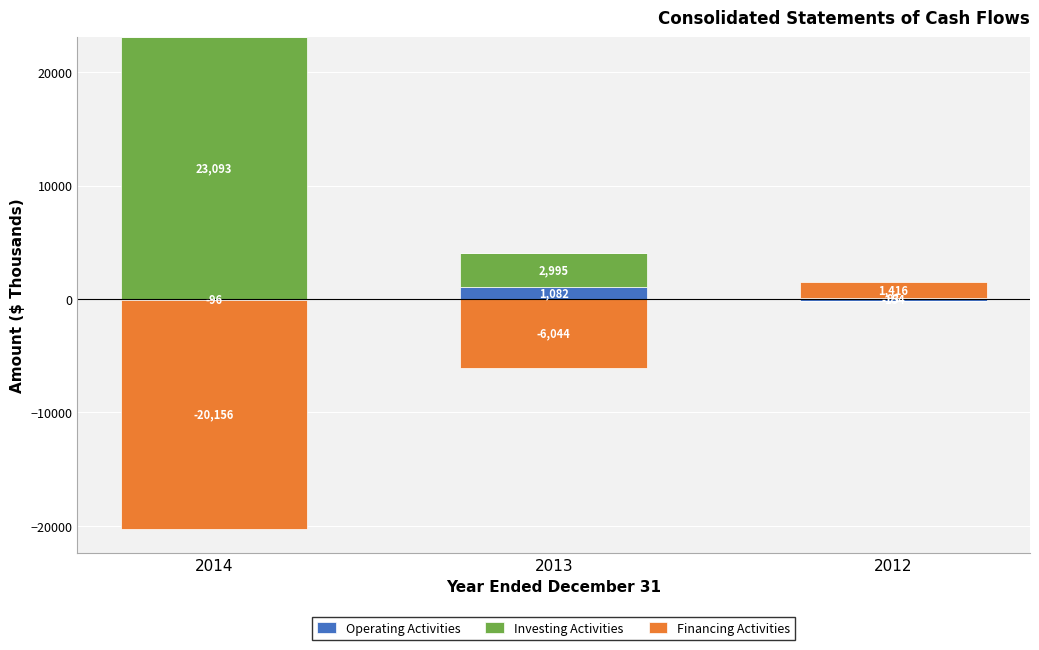

True or false: Investing Activities has a value of 10507 at 2014.

False